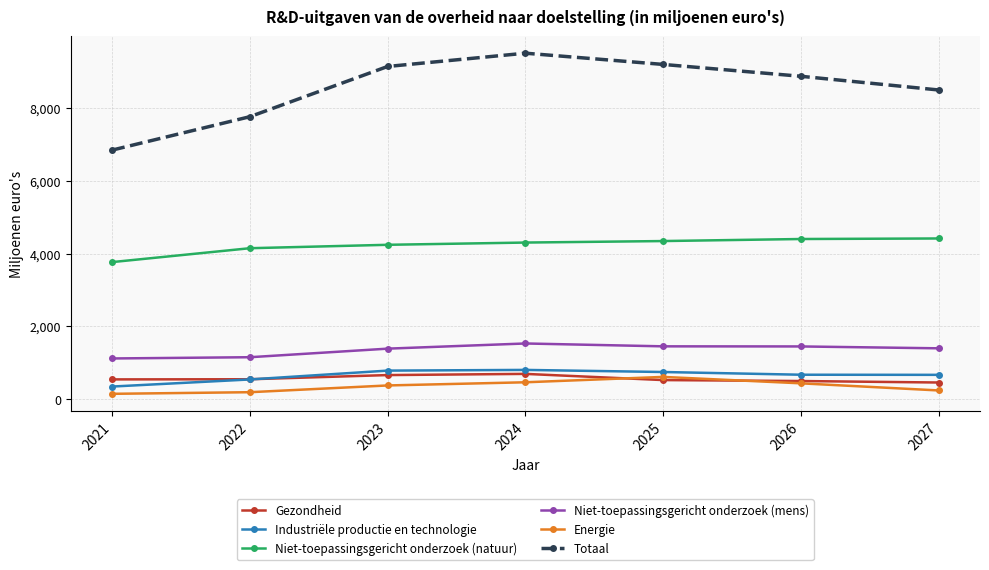

True or false: Gezondheid and Niet-toepassingsgericht onderzoek (mens) cross at least once.

False